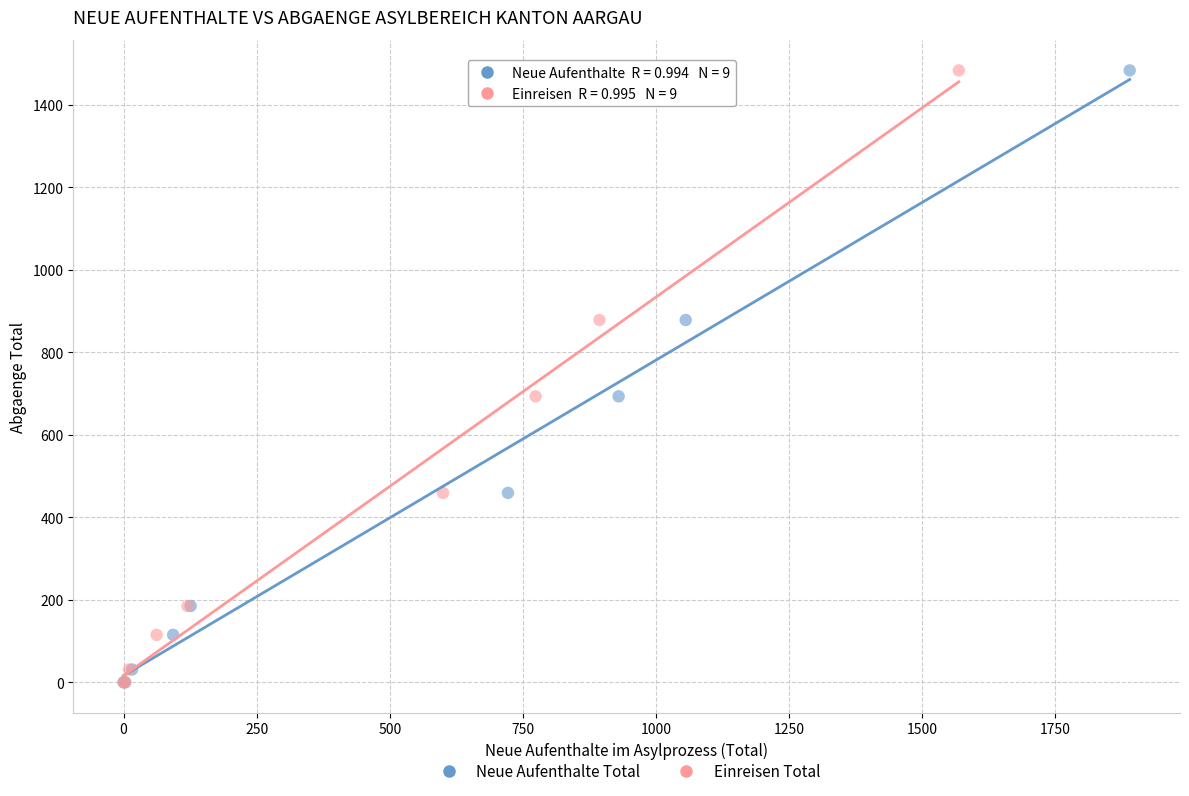

What are all the series names shown in the legend?

Neue Aufenthalte Total, Einreisen Total